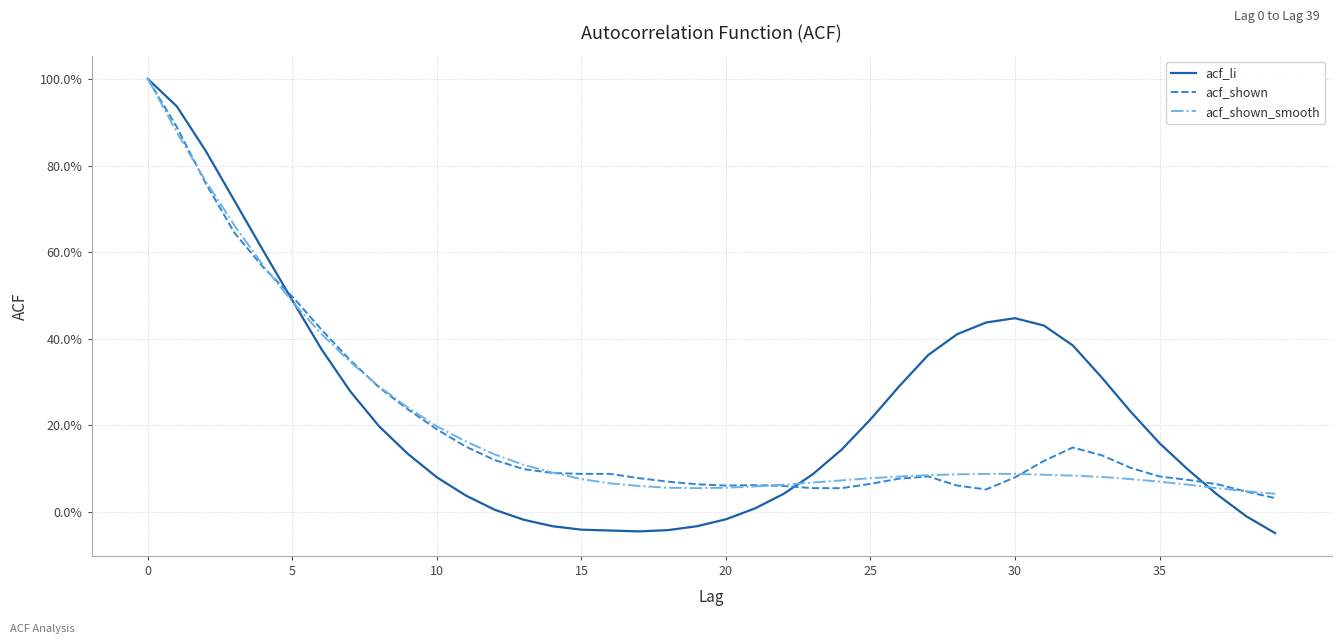

Does the chart have visible grid lines?

Yes